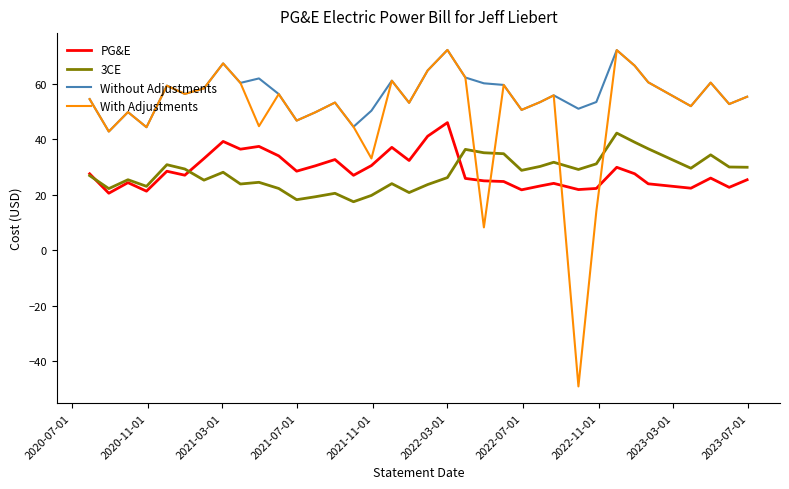

Which series has the largest total across all categories?

Without Adjustments